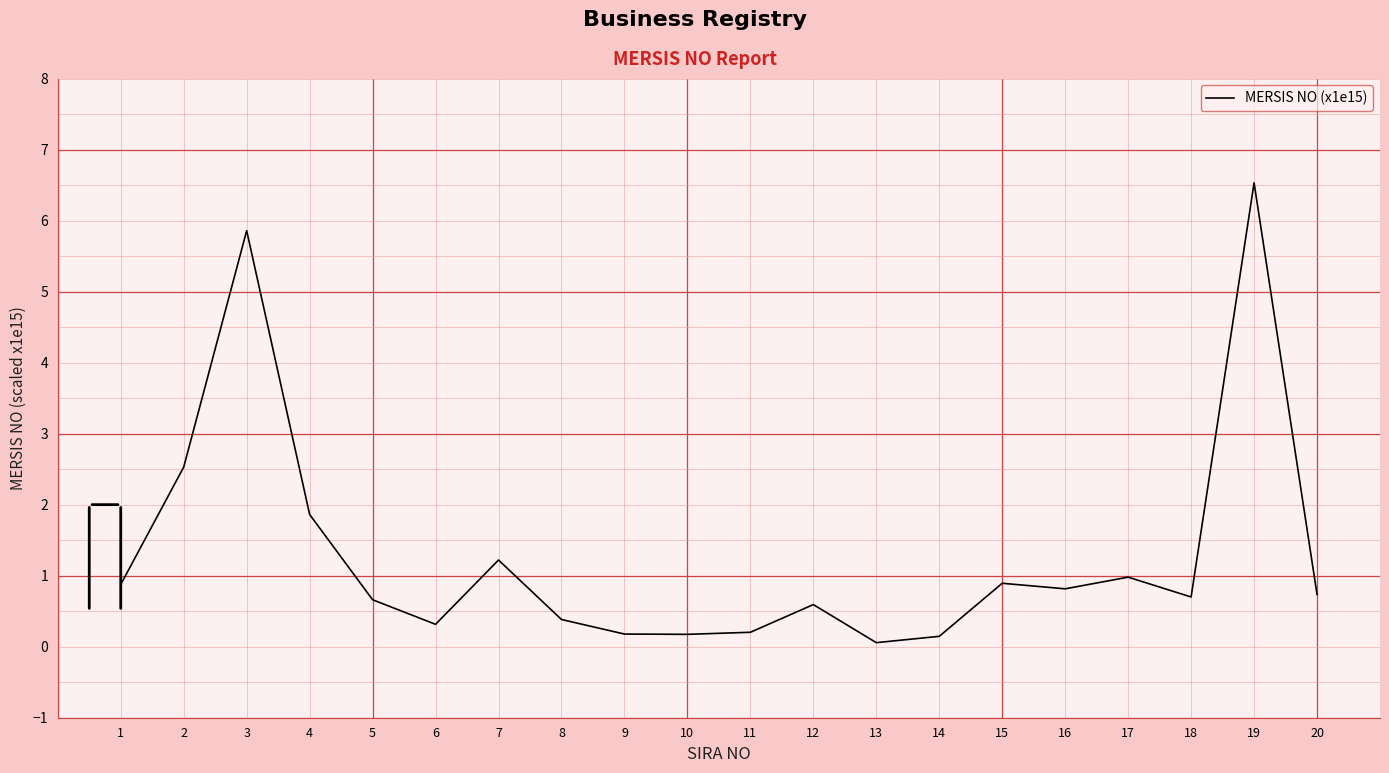

True or false: the data shows 0.6 at 12.

True